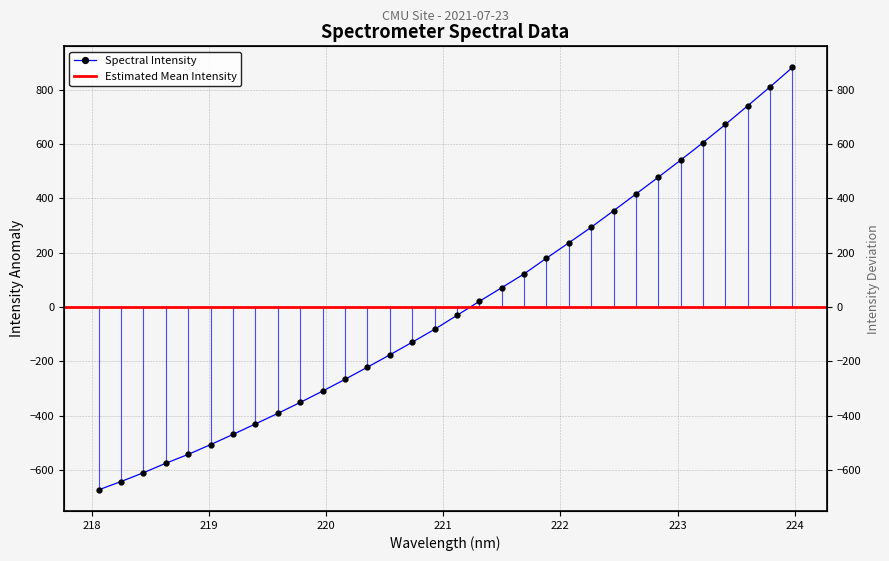

Rank the categories by value from highest to lowest.

223.9802, 223.7895, 223.5987, 223.408, 223.2172, 223.0264, 222.8355, 222.6447, 222.4538, 222.263, 222.0721, 221.8812, 221.6902, 221.4993, 221.3083, 221.1174, 220.9264, 220.7354, 220.5444, 220.3533, 220.1623, 219.9712, 219.7801, 219.589, 219.3979, 219.2067, 219.0156, 218.8244, 218.6332, 218.442, 218.2508, 218.0596